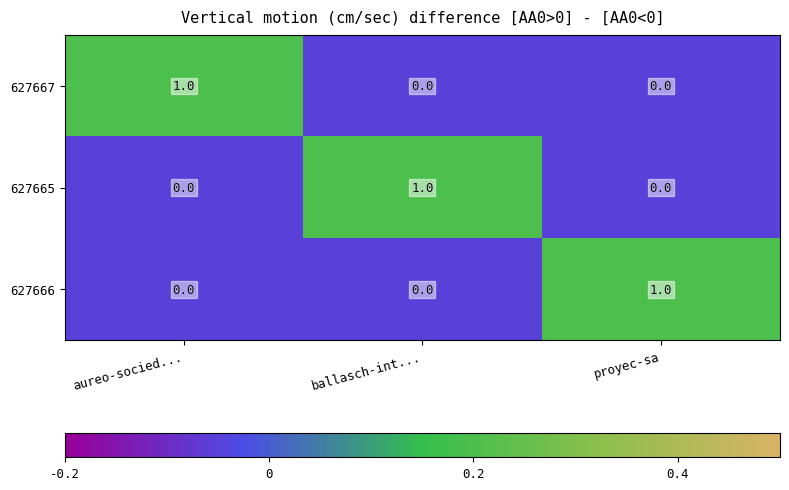

At how many categories does at least one series exceed 0?

3